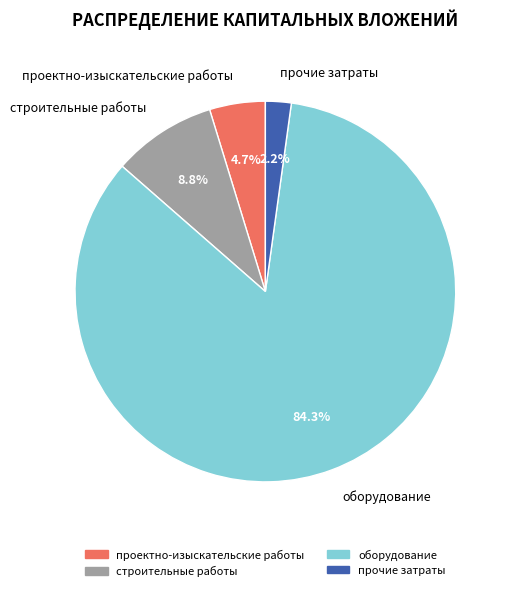

What portion of the pie excludes строительные работы?

91.2%